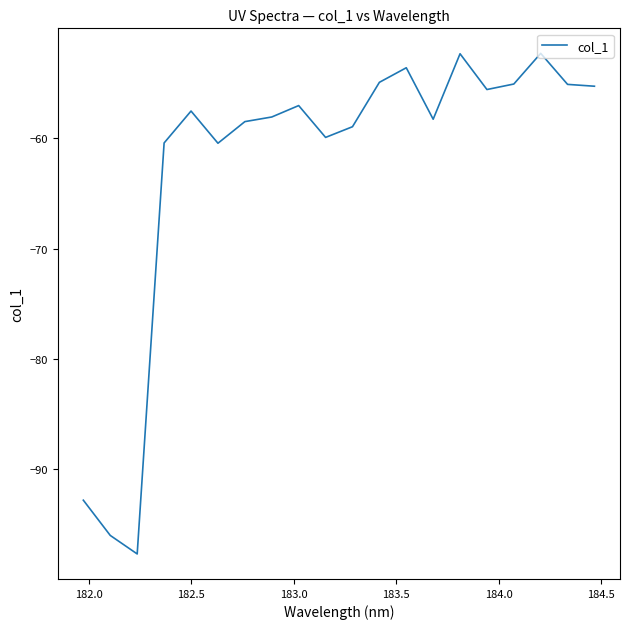

What is the greatest value displayed?

-52.3